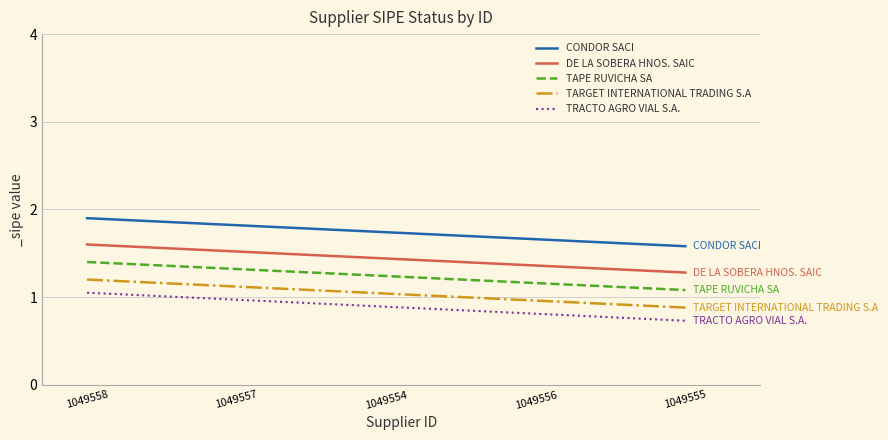

What position from the left is 1049557?

2